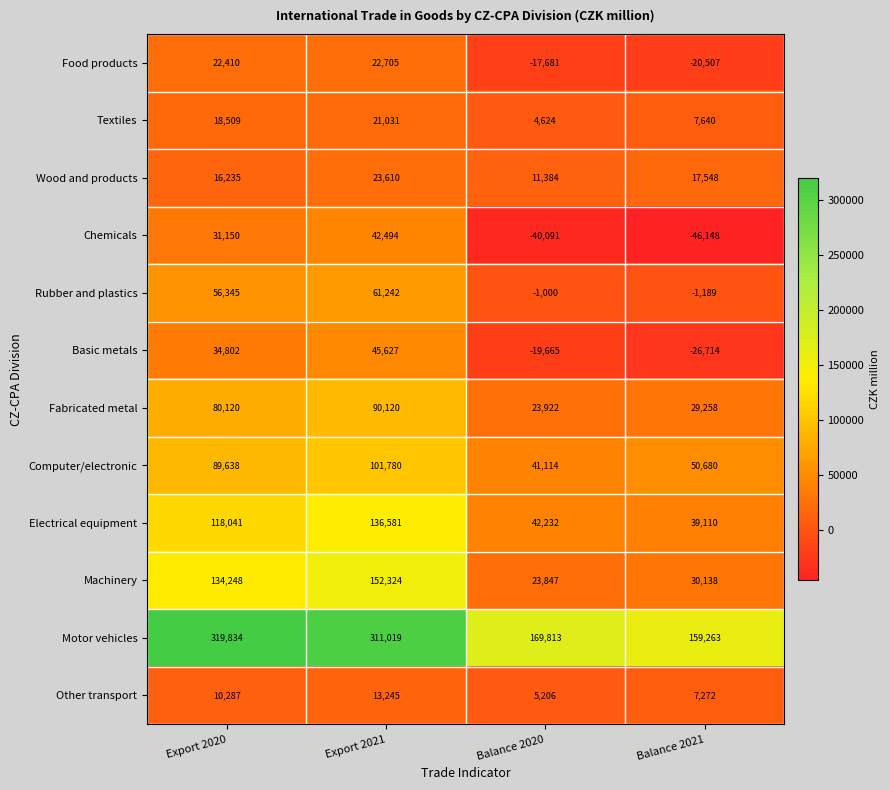

What is the difference between the highest and lowest values at Balance 2021?

205411